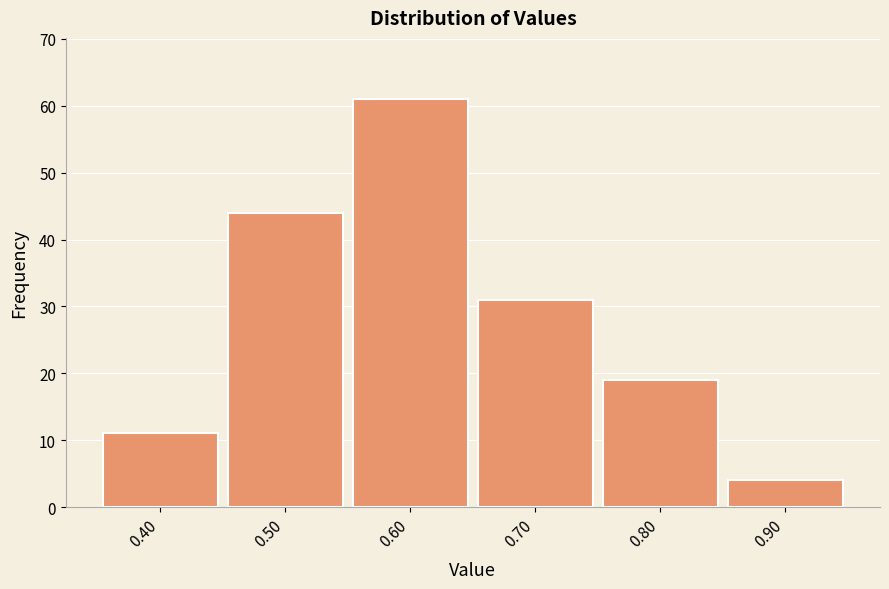

How tall is the bar that spans 0.75 to 0.85 on the x-axis? The values are not printed on the chart, so give them approximately, as read against the axis.

19